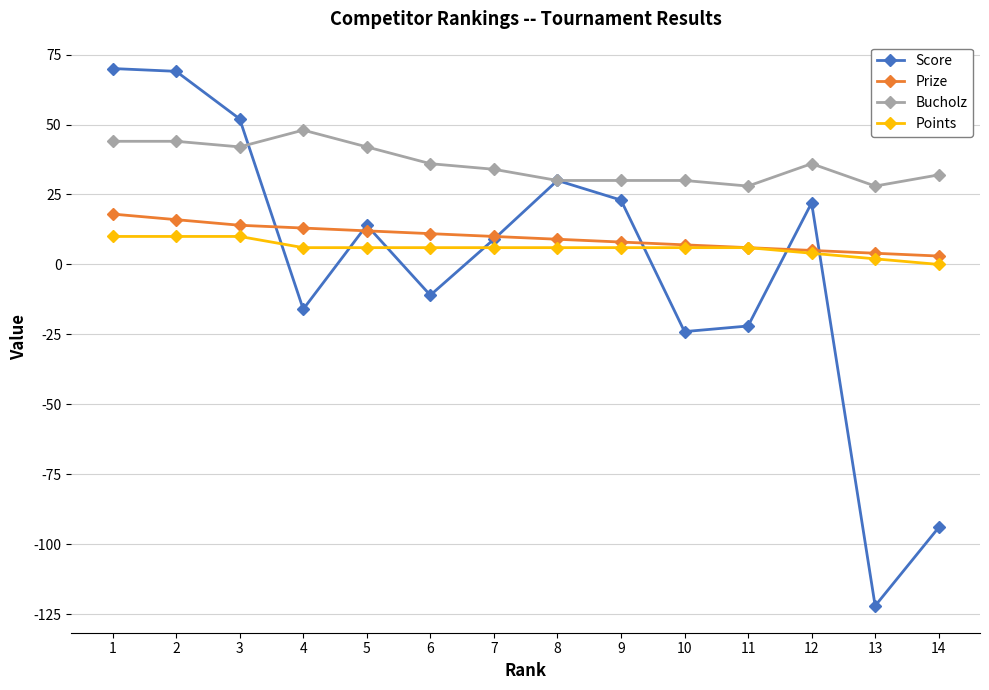

Reading right to left, transcribe all the data shown in this chart.

Score: -94	-122	22	-22	-24	23	30	9	-11	14	-16	52	69	70
Prize: 3	4	5	6	7	8	9	10	11	12	13	14	16	18
Bucholz: 32	28	36	28	30	30	30	34	36	42	48	42	44	44
Points: 0	2	4	6	6	6	6	6	6	6	6	10	10	10